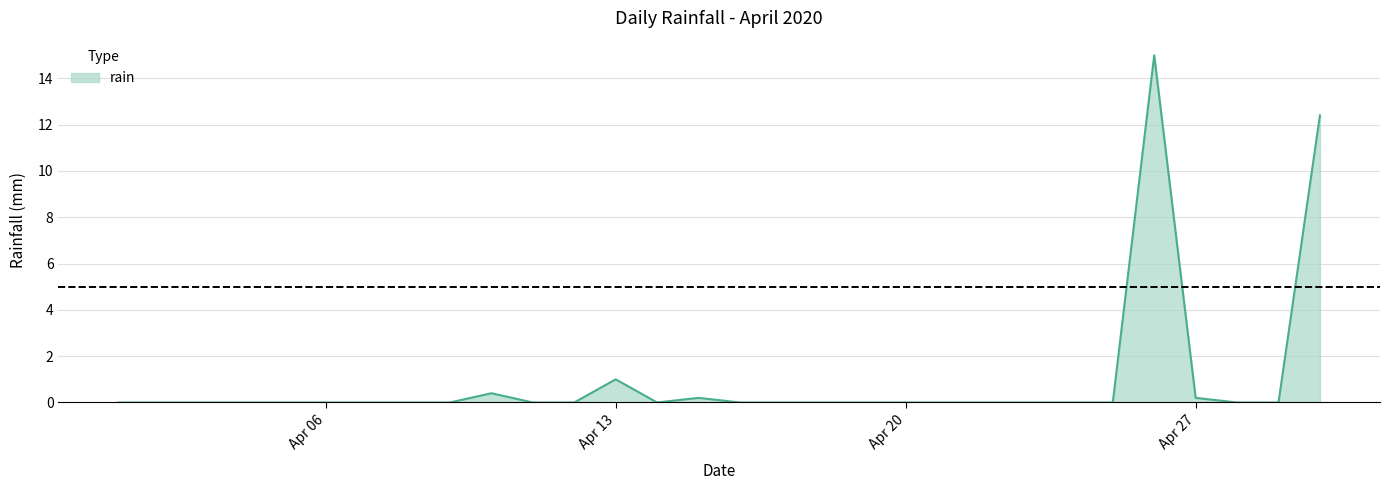

Does the chart have visible grid lines?

Yes